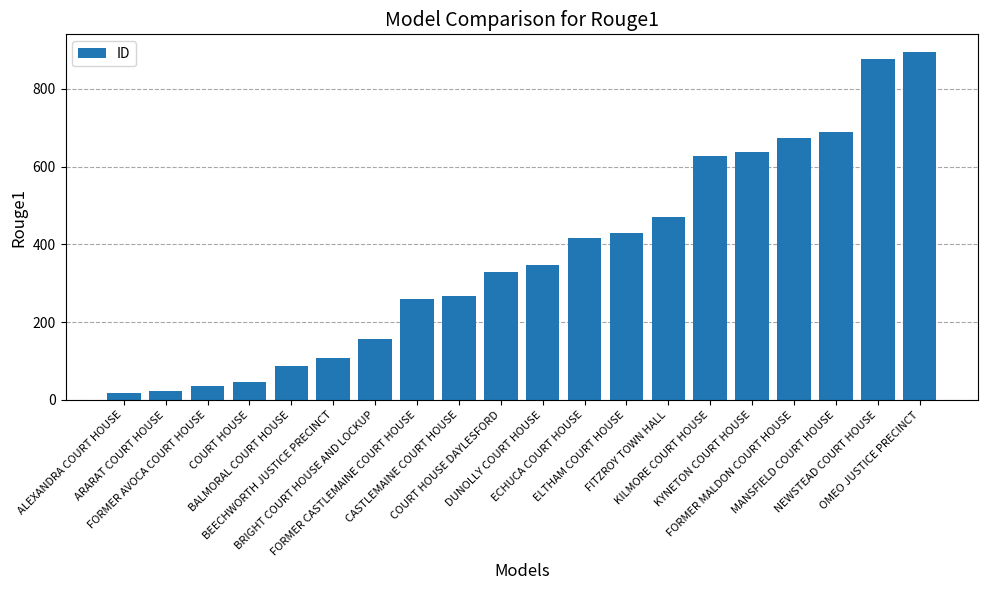

How many data points are less than 347?

10